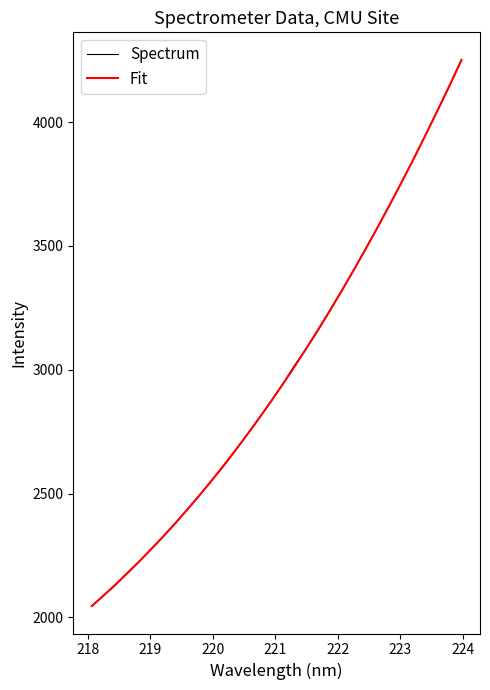

Which series has the largest range (max minus min)?

Spectrum